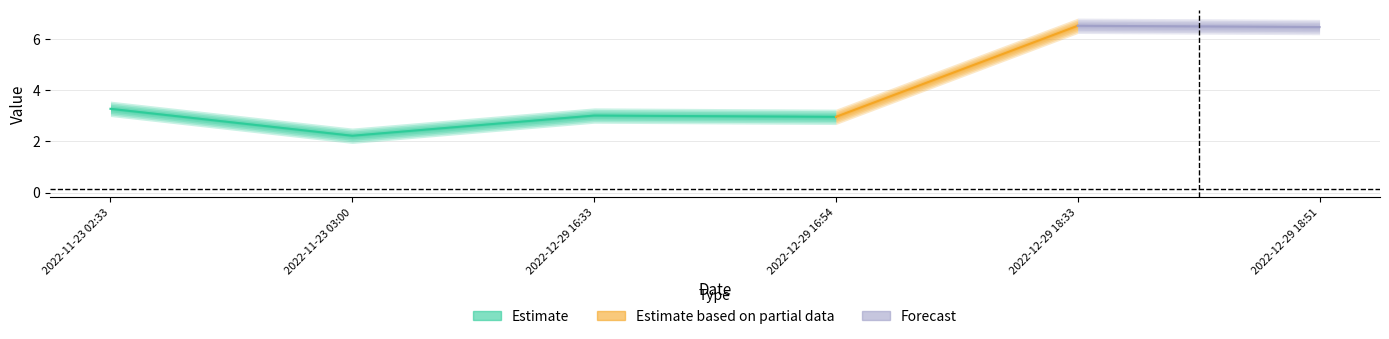

True or false: Fee and Amount cross at least once.

False